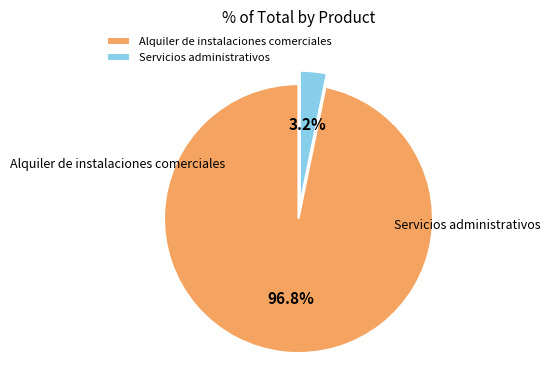

What is the total percentage of Alquiler de instalaciones comerciales and Servicios administrativos?

100.0%